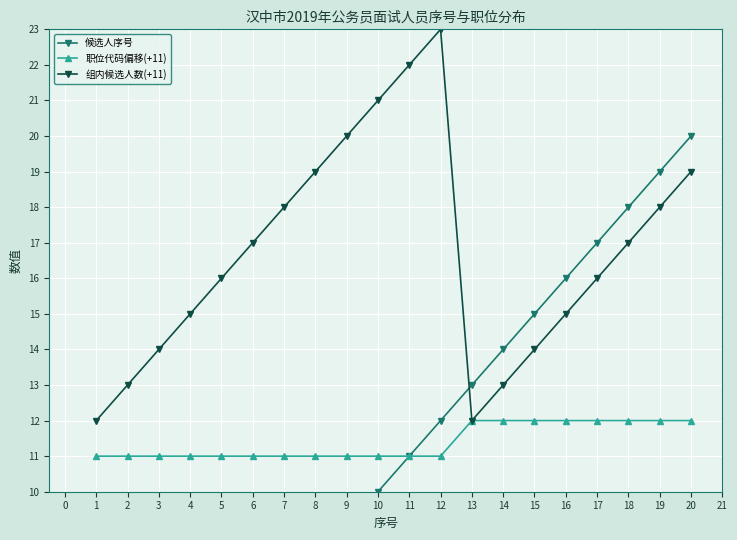

True or false: 组内候选人数(+11) and 职位代码偏移(+11) intersect in this chart.

False